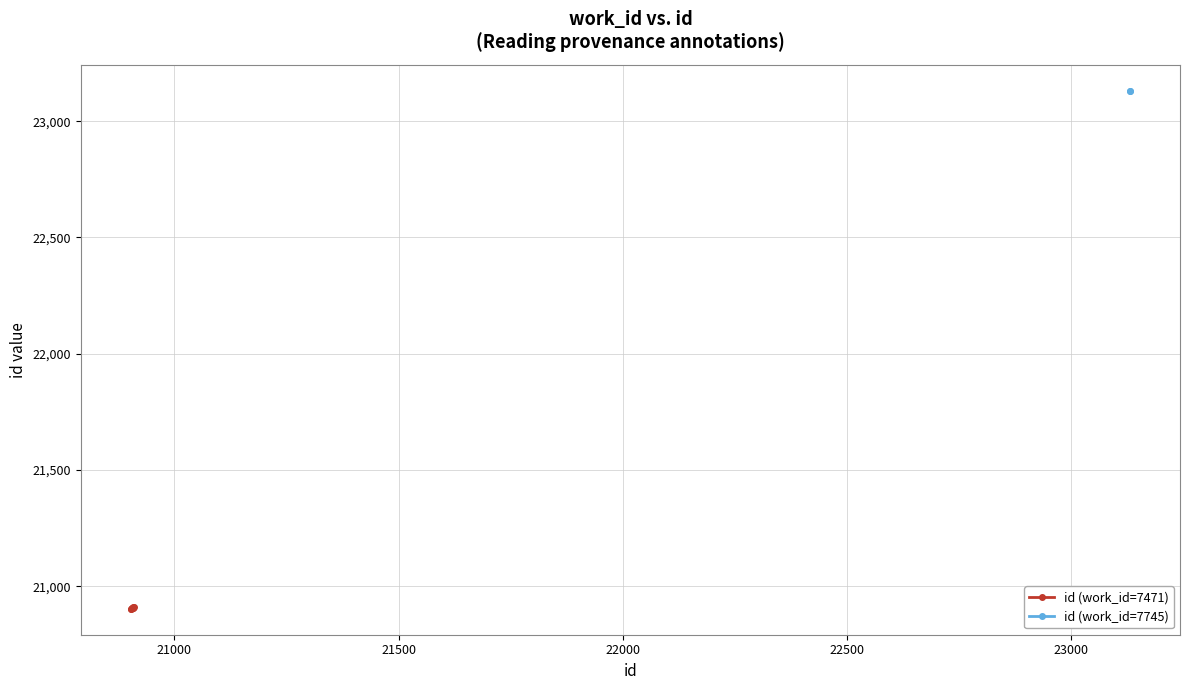

What is the maximum value for id (work_id=7471)?

20910